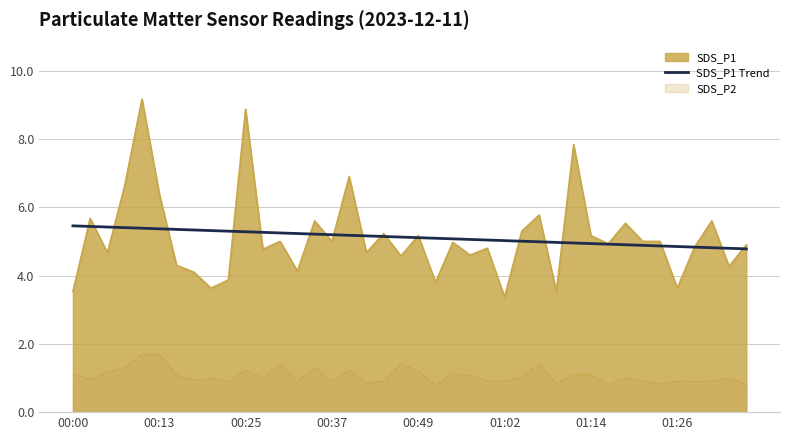

List the series in order of their peak value, highest first.

SDS_P1, SDS_P1 Trend, SDS_P2